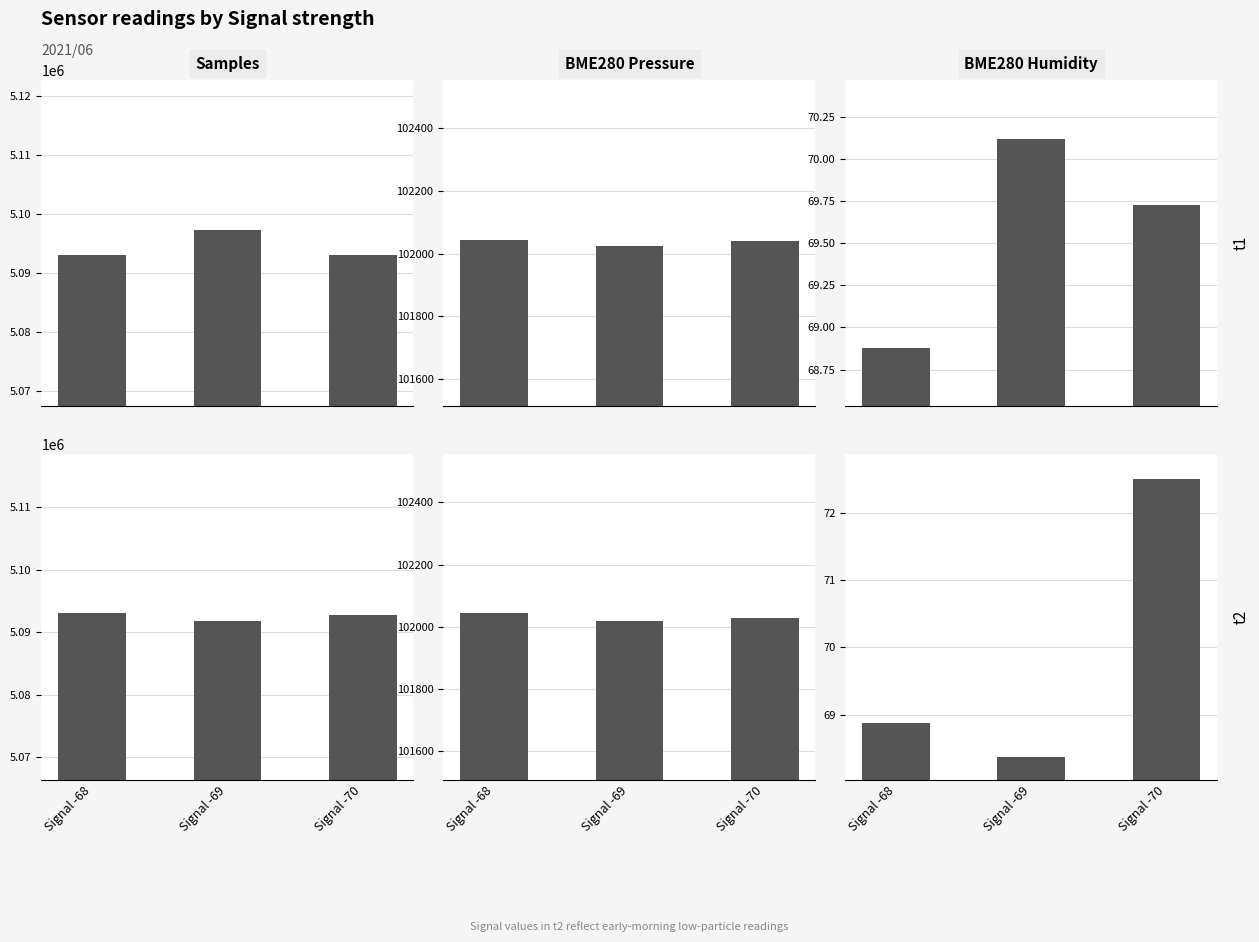

How many groups of bars are there?

3